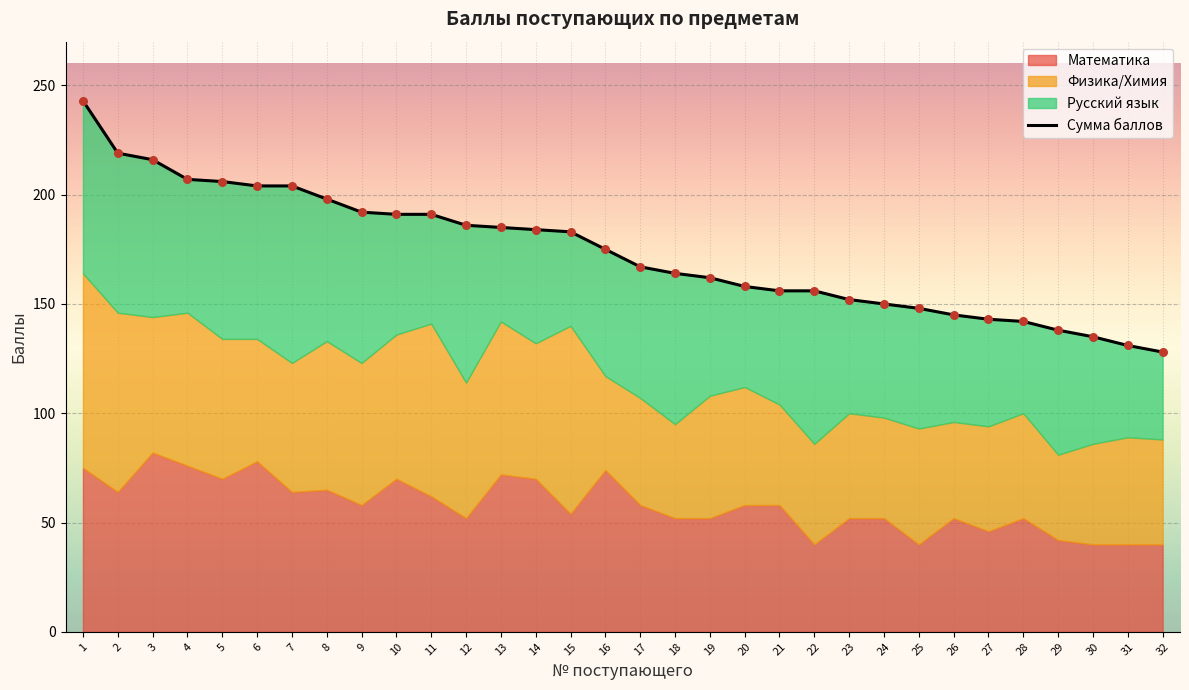

Approximately how many times larger is the value at 18 compared to 10?

0.9